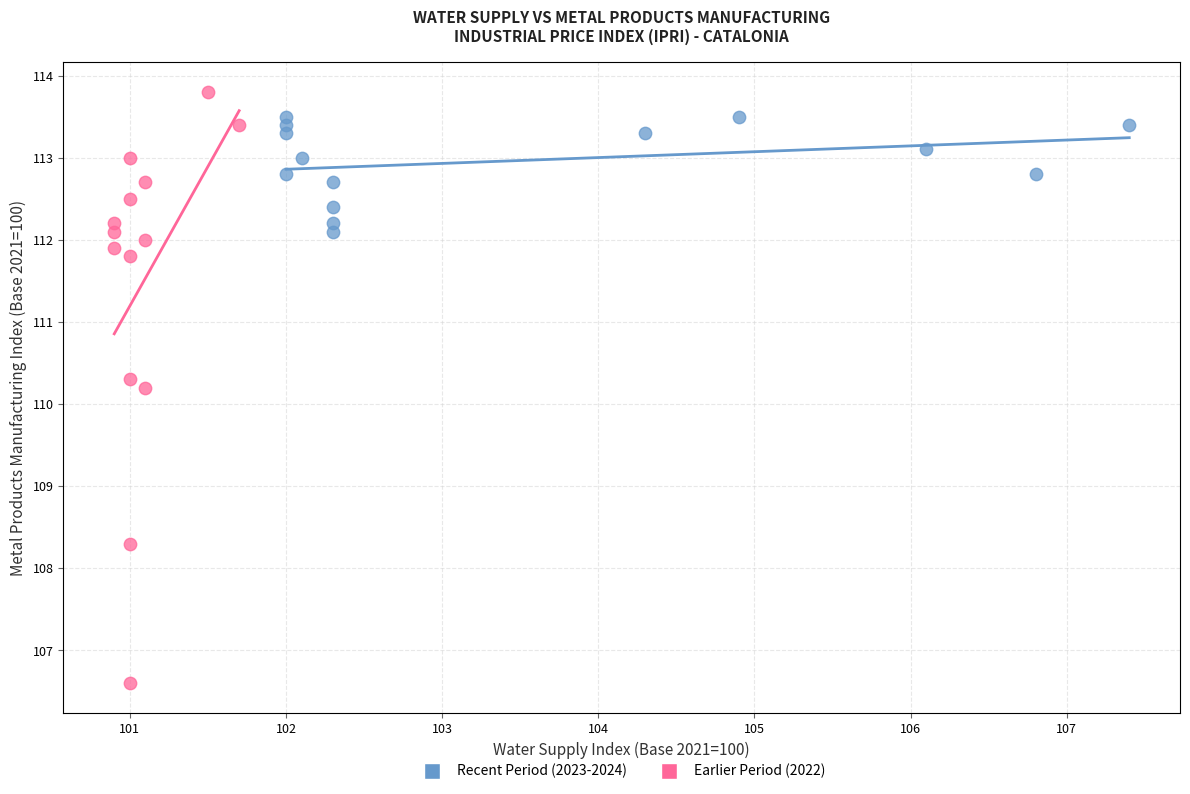

What are all the series names shown in the legend?

Recent Period (2023-2024), Earlier Period (2022)